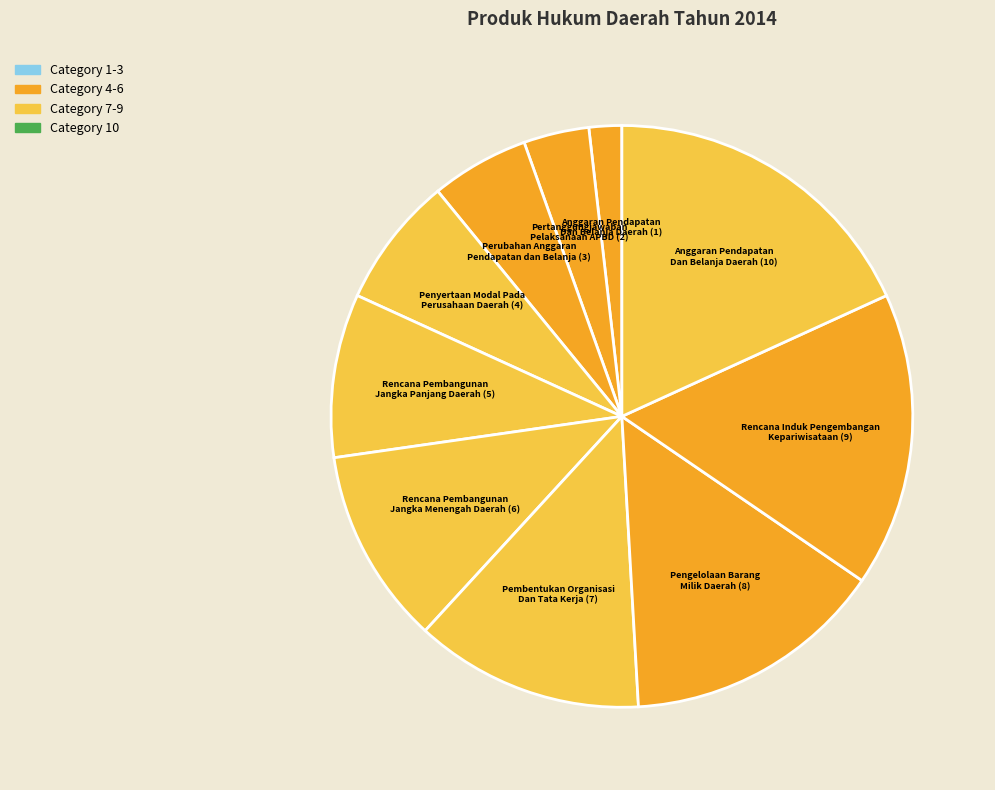

Count the number of slices in the pie.

10